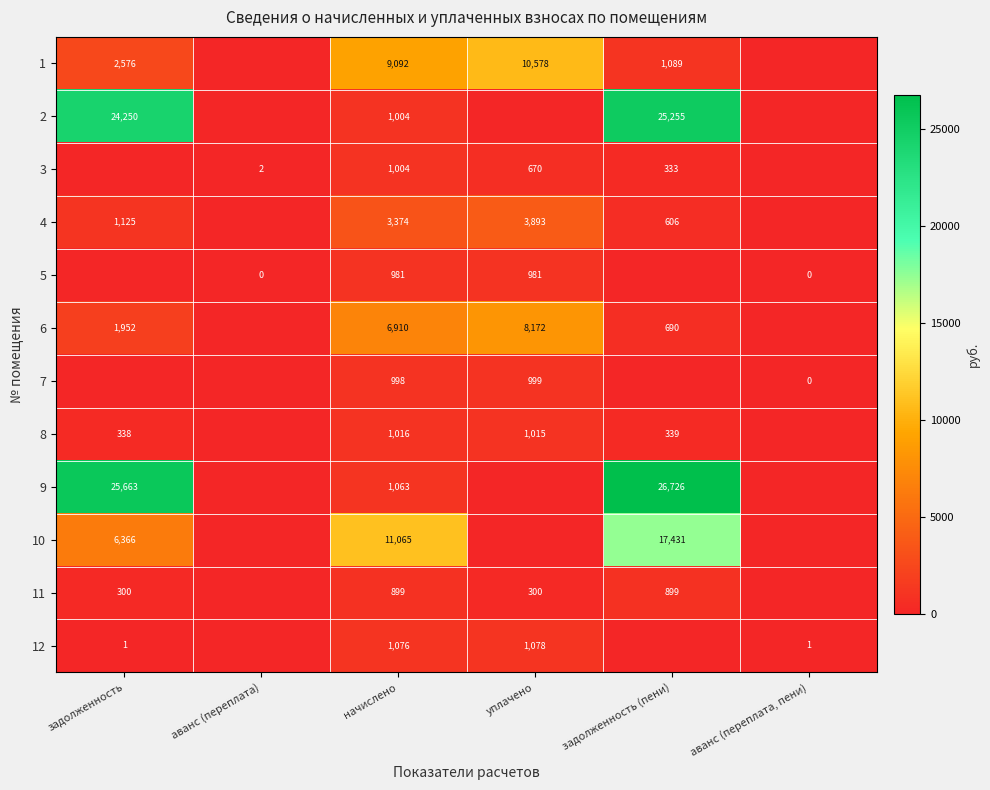

What is the total value across all series at начислено?

38482